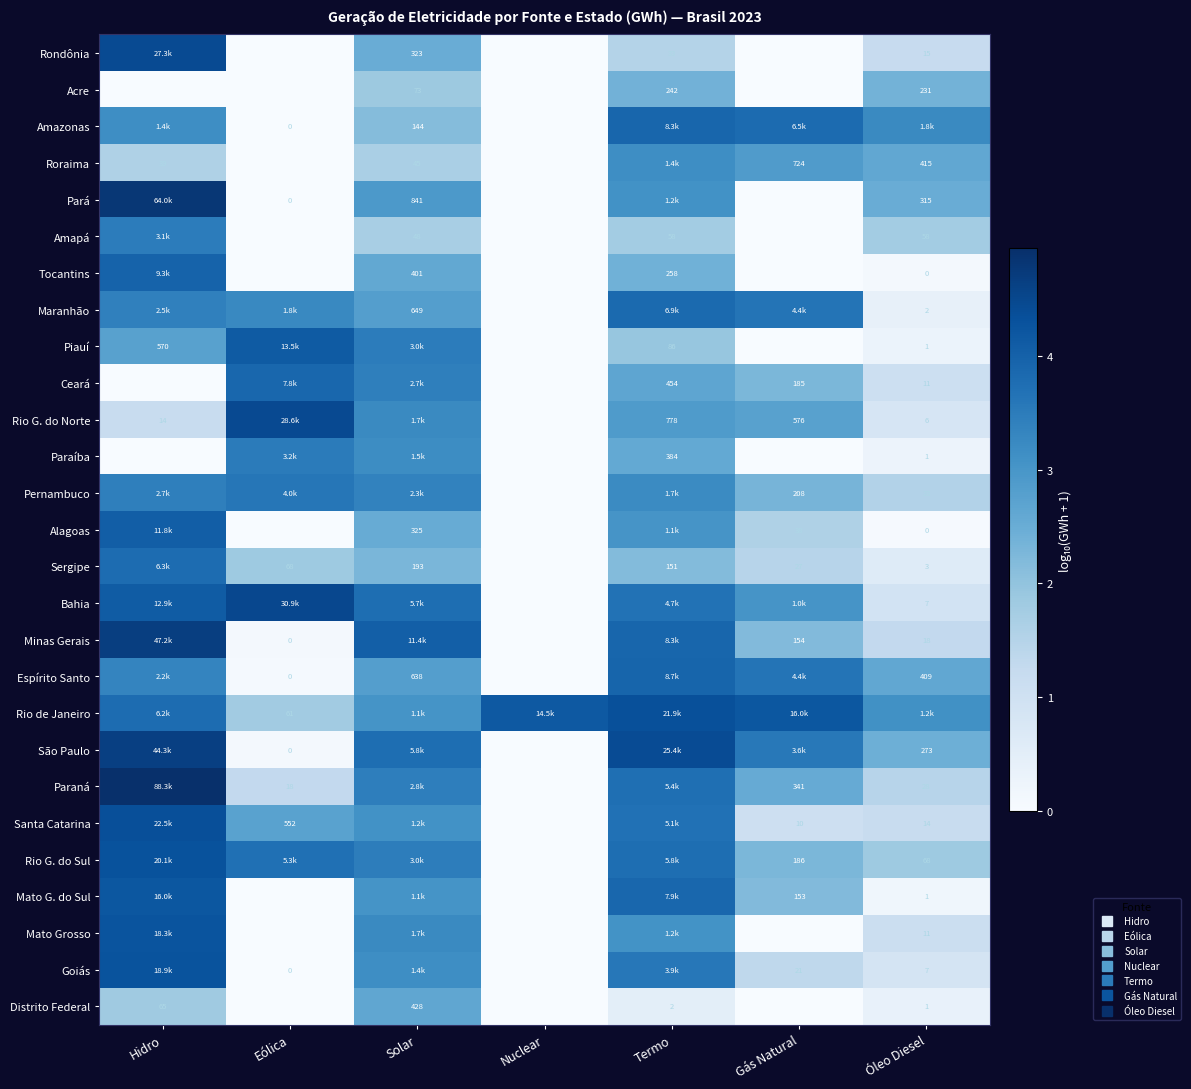

Rank the categories by Rondônia value from highest to lowest.

Hidro, Solar, Termo, Óleo Diesel, Eólica, Nuclear, Gás Natural